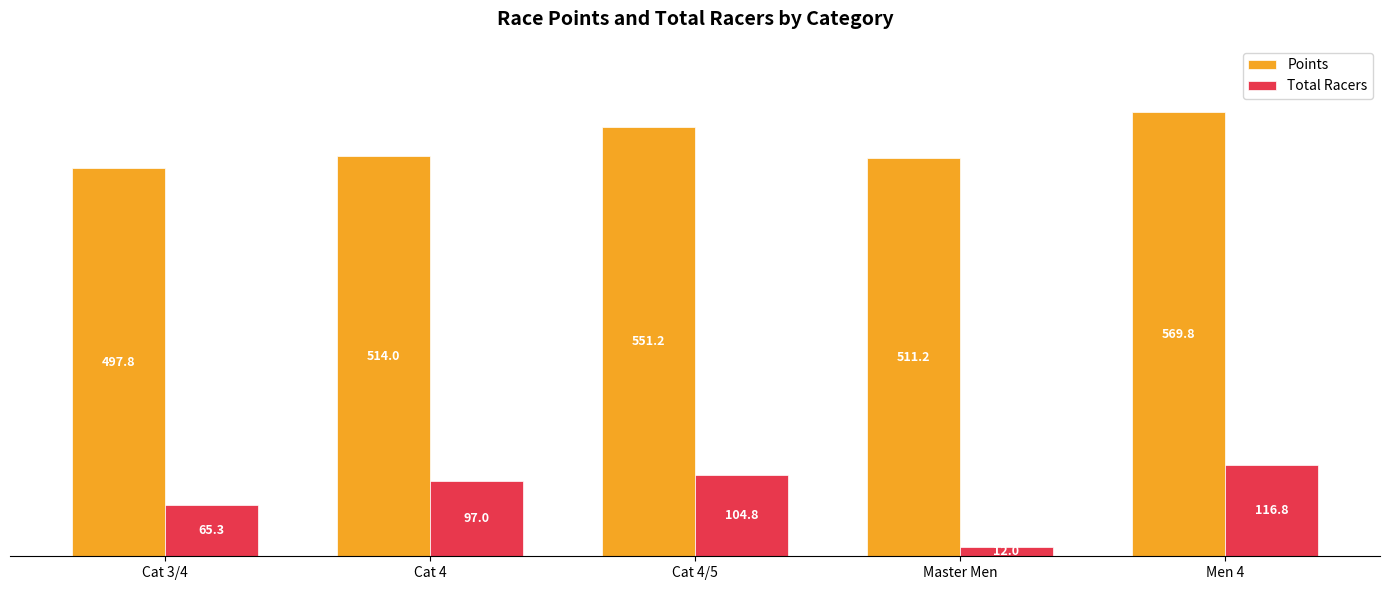

How many series are shown in this chart?

2